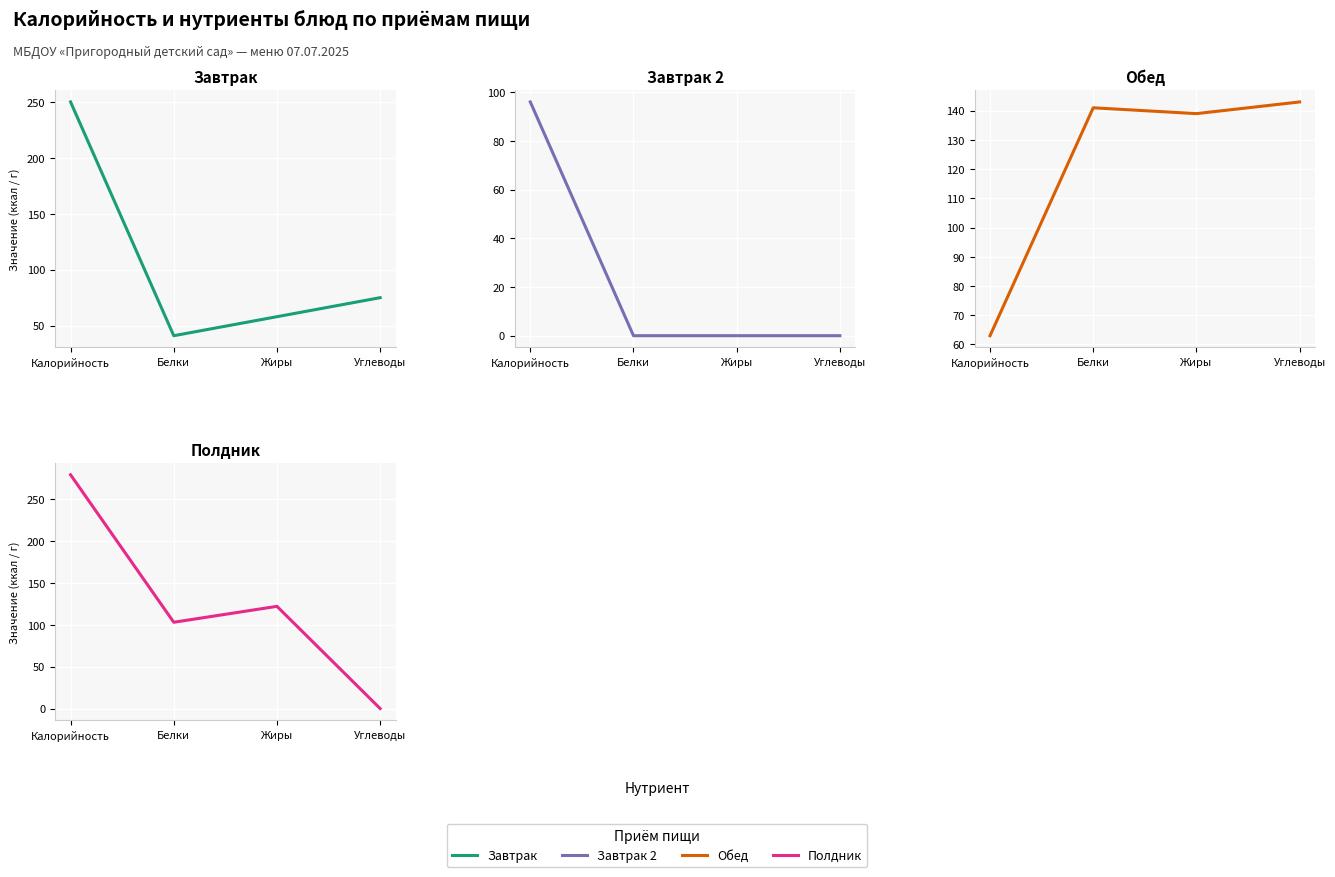

Reading right to left, what are all the values shown in this chart?

Завтрак: Углеводы=75	Жиры=58	Белки=41	Калорийность=250
Завтрак 2: Углеводы=0	Жиры=0	Белки=0	Калорийность=96
Обед: Углеводы=143	Жиры=139	Белки=141	Калорийность=63
Полдник: Углеводы=0	Жиры=122	Белки=103	Калорийность=279